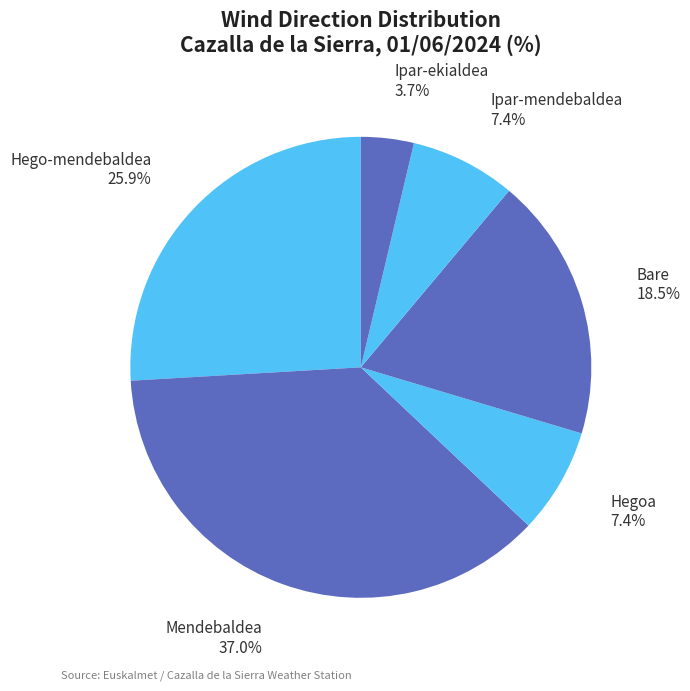

Does any single category account for the majority?

No